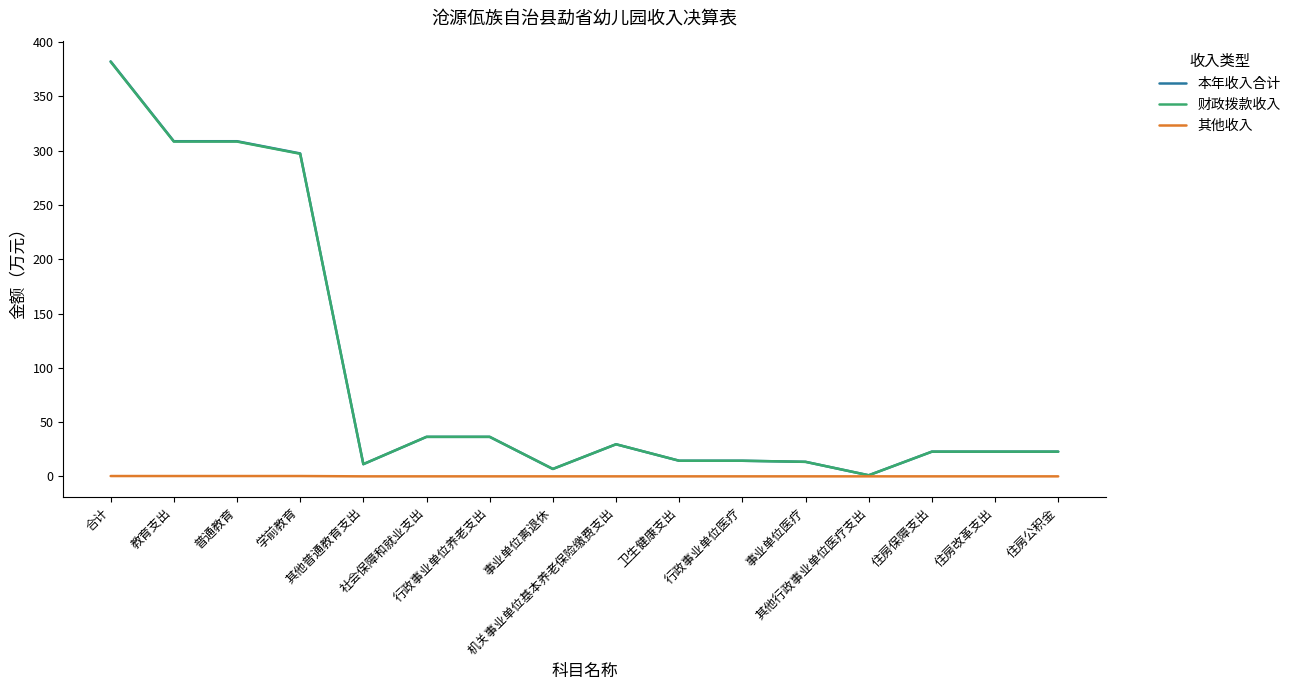

Is this an area chart (filled region under the line)?

No